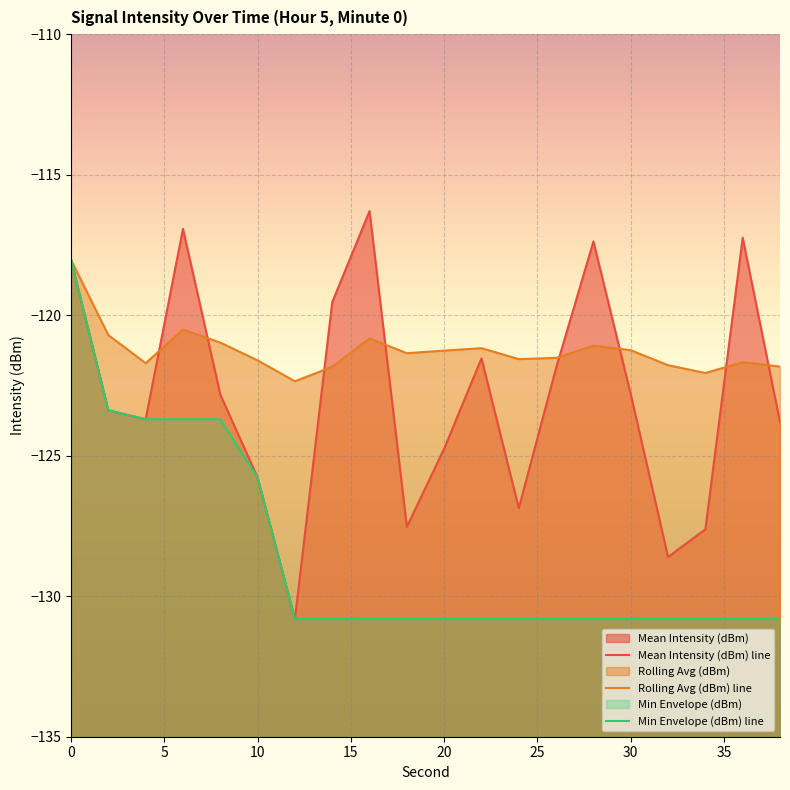

At which label does Mean Intensity (dBm) reach its peak?

16